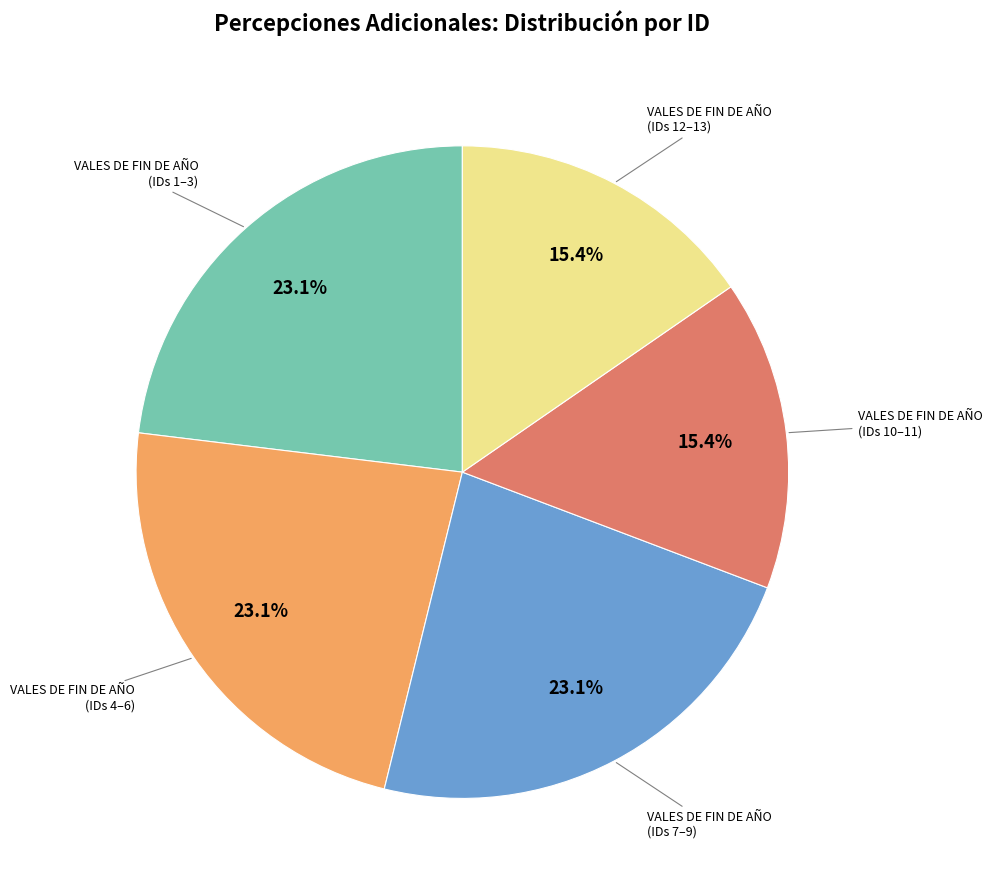

How many slices are in this pie chart?

5